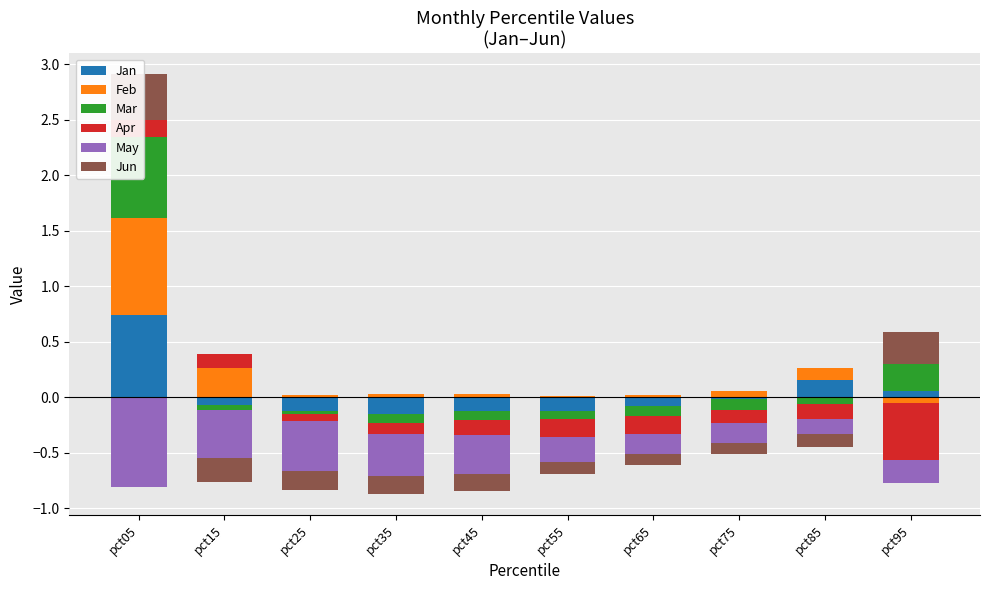

Read the Apr value at pct05.

0.2